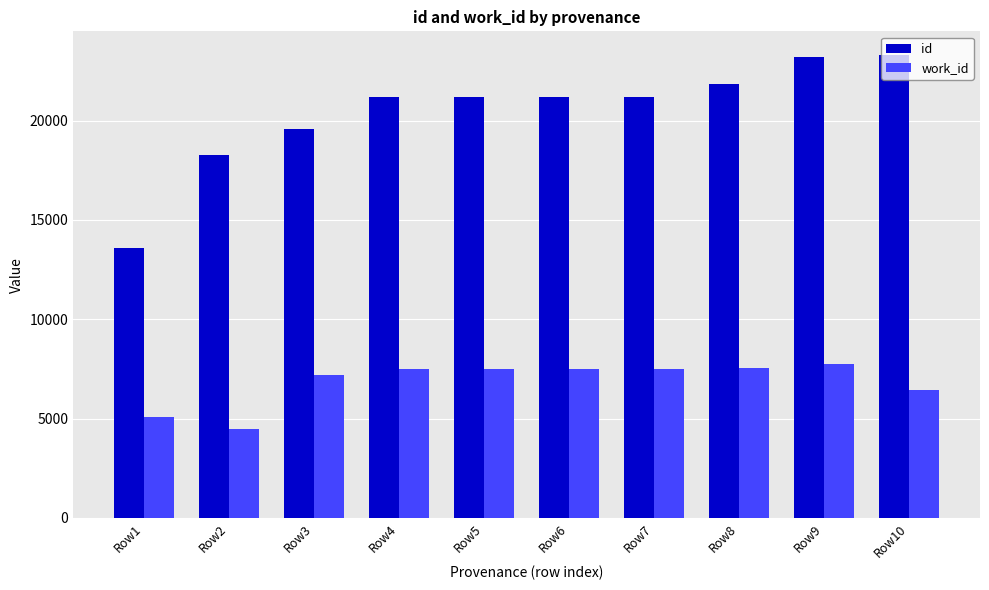

What is the difference between the highest and lowest values at Row5?

13694